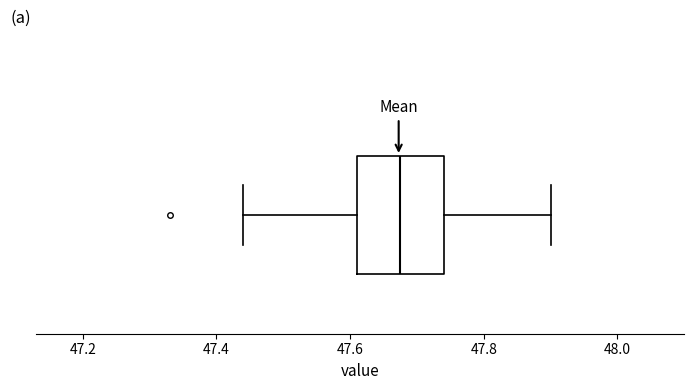

Transcribe this box plot: give where the median line is, the range the box spans, and where the two whiskers end, as read against the x-axis. The values are not printed on the chart, so give them approximately, as read against the axis.

median 47.68, box 47.62 to 47.74, whiskers 47.44 to 47.90